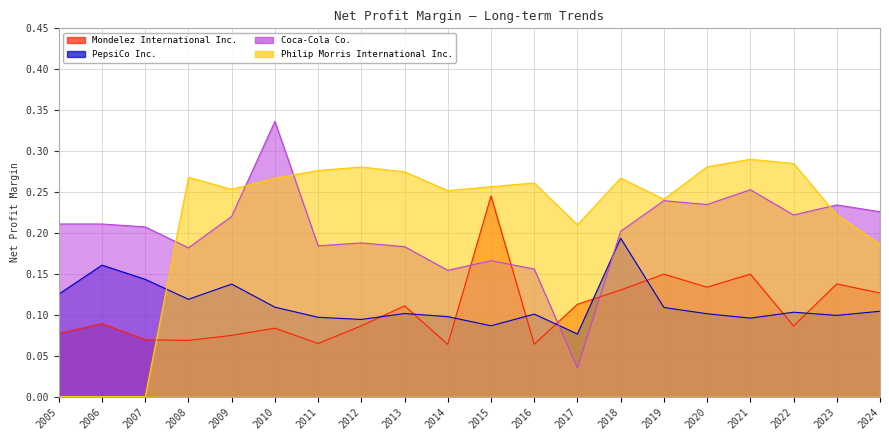

Is the value of Coca-Cola Co. at 2011 greater than the value of PepsiCo Inc. at 2008?

Yes